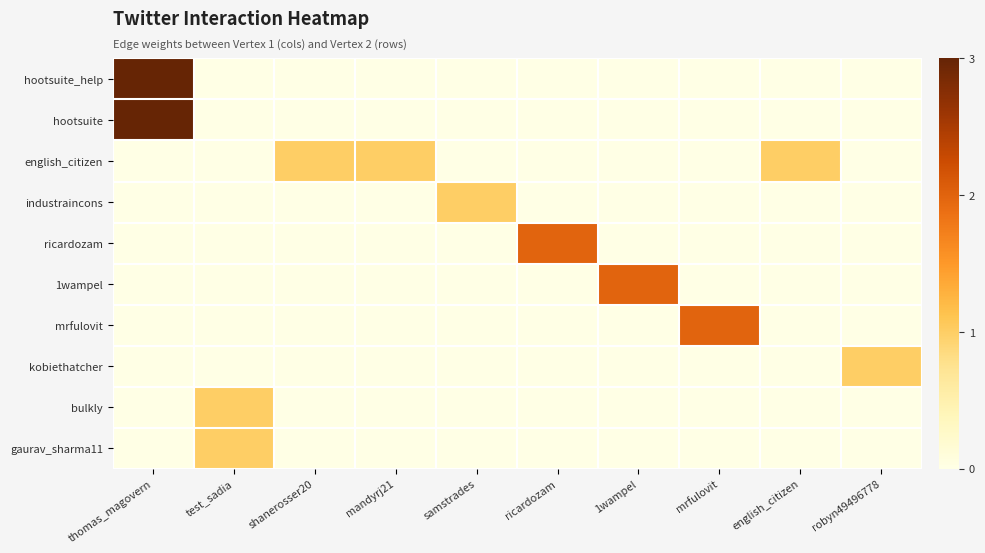

Rank the series at mandyrj21 from highest to lowest value.

english_citizen, hootsuite_help, hootsuite, industraincons, ricardozam, 1wampel, mrfulovit, kobiethatcher, bulkly, gaurav_sharma11